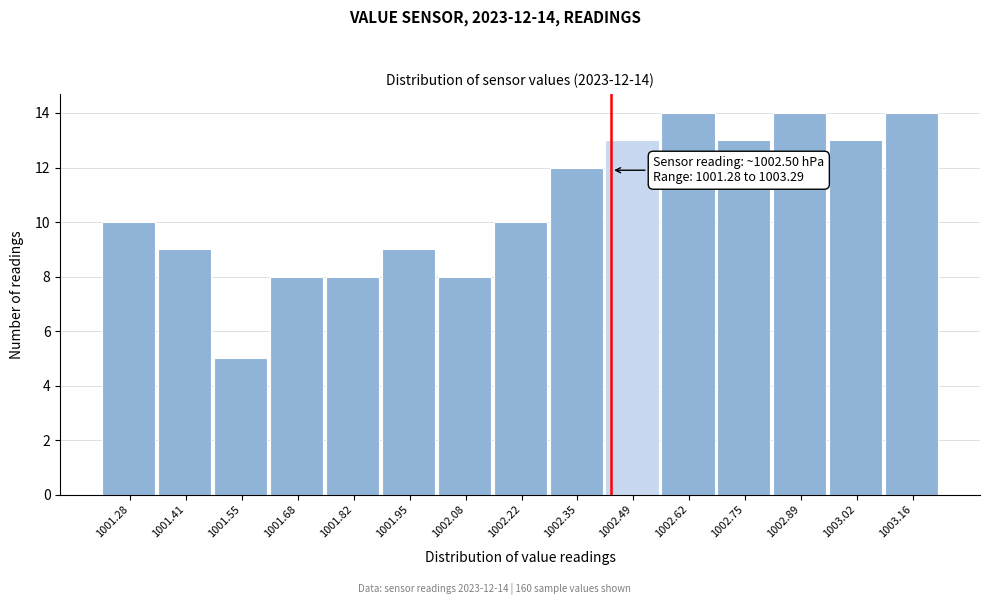

Reading right to left, extract all data points from this chart.

1003.16=14	1003.02=13	1002.89=14	1002.75=13	1002.62=14	1002.49=13	1002.35=12	1002.22=10	1002.08=8	1001.95=9	1001.82=8	1001.68=8	1001.55=5	1001.41=9	1001.28=10